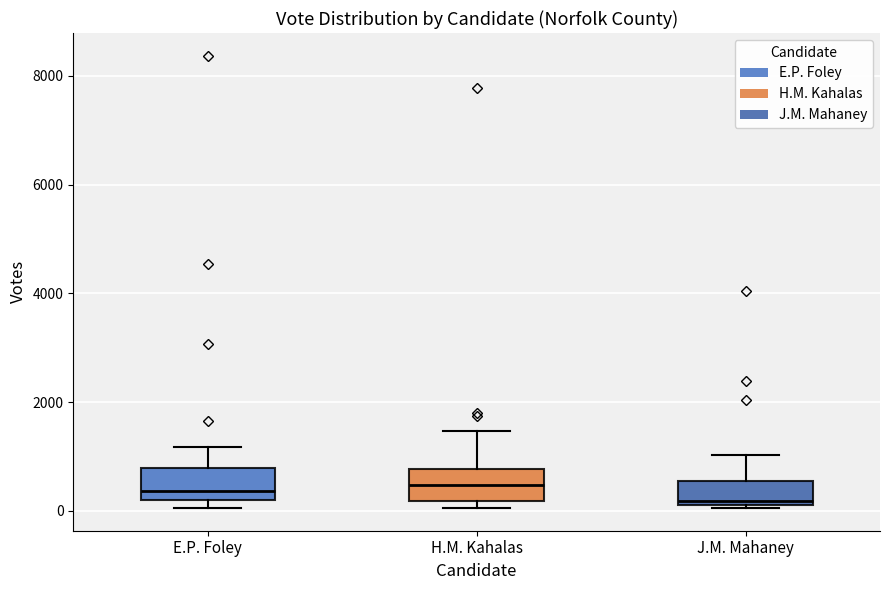

Reading left to right, transcribe this box plot: for each box, give where its median line is, the range the box spans, and where its two whiskers end, as read against the y-axis. The values are not printed on the chart, so give them approximately, as read against the axis.

E.P. Foley: median 400, box 200 to 800, whiskers 0 to 1200
H.M. Kahalas: median 400, box 200 to 800, whiskers 0 to 1400
J.M. Mahaney: median 200 (just above the box's lower edge), box 200 to 600, whiskers 0 to 1000